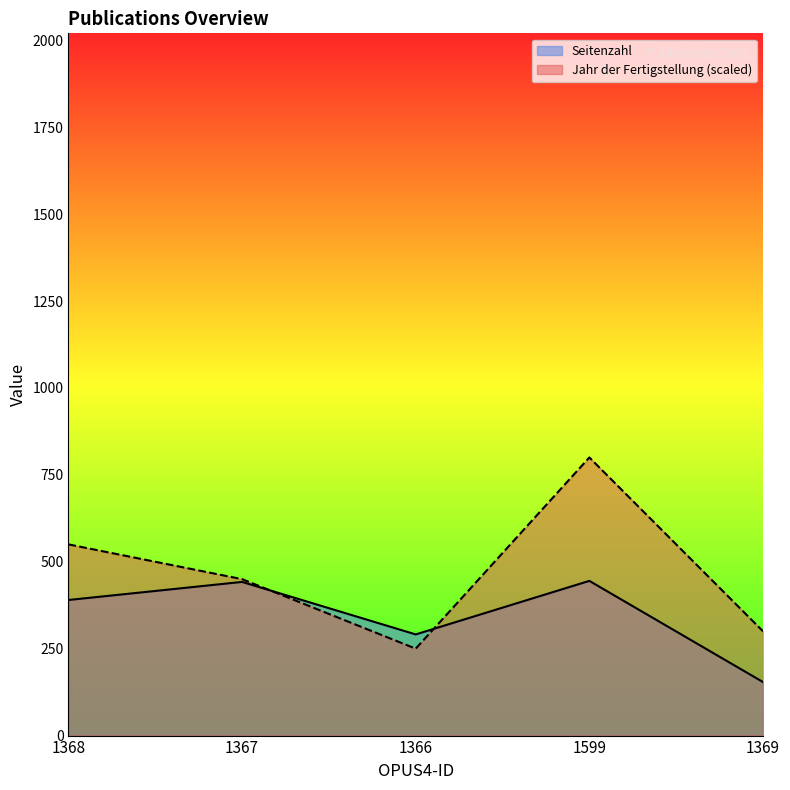

True or false: Seitenzahl and Jahr der Fertigstellung intersect in this chart.

True